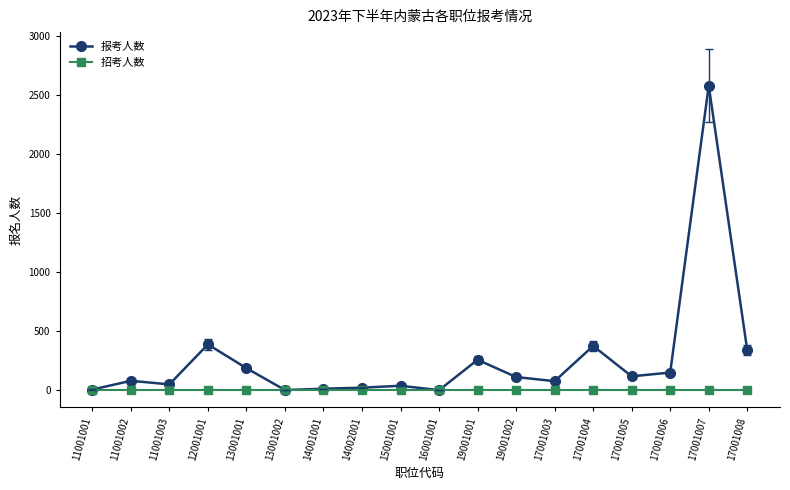

What is the sum of the 报考人数 values at 19001001 and 17001003?

337